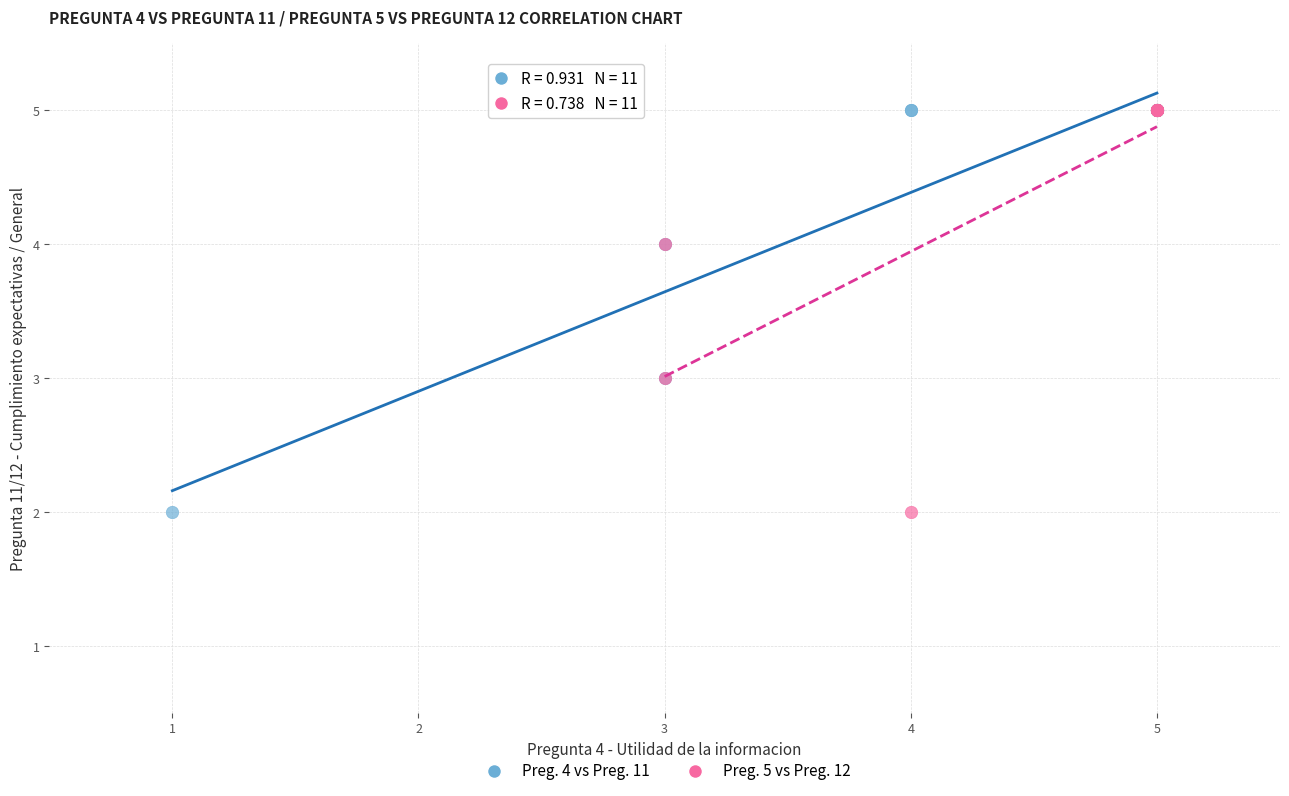

What are all the series names shown in the legend?

Preg. 4 vs Preg. 11, Preg. 5 vs Preg. 12